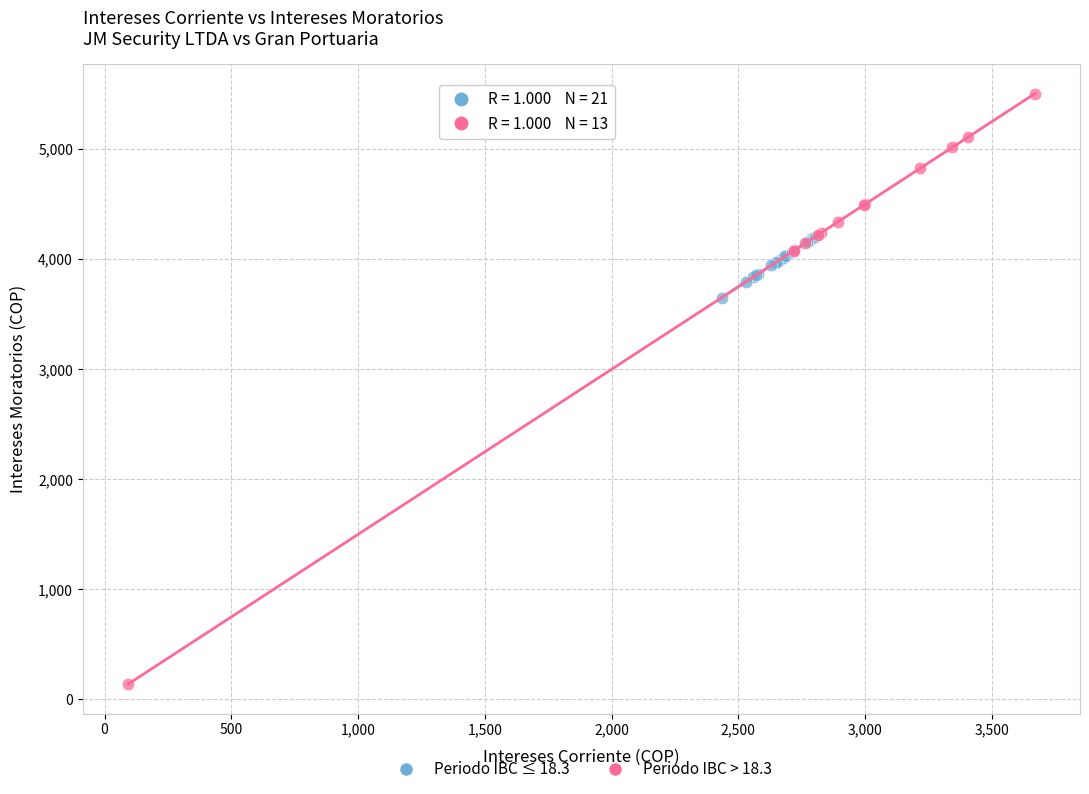

Which series has the widest spread of Y values?

Periodo IBC > 18.3